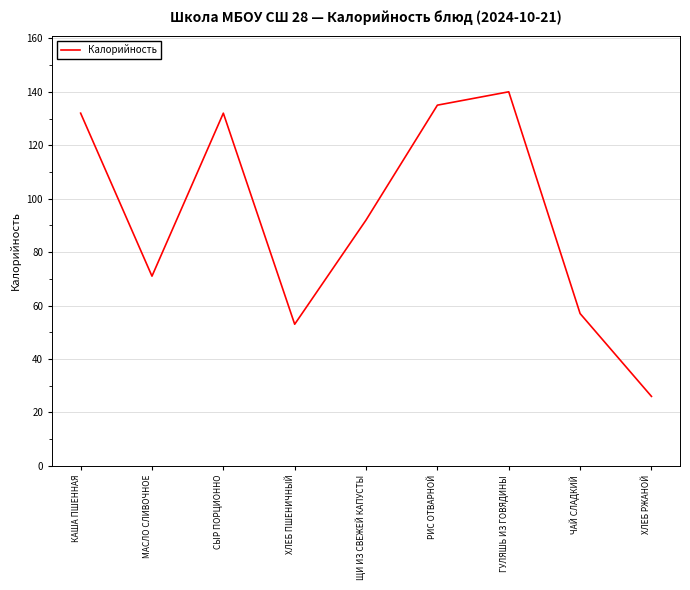

What is the smallest value displayed?

26